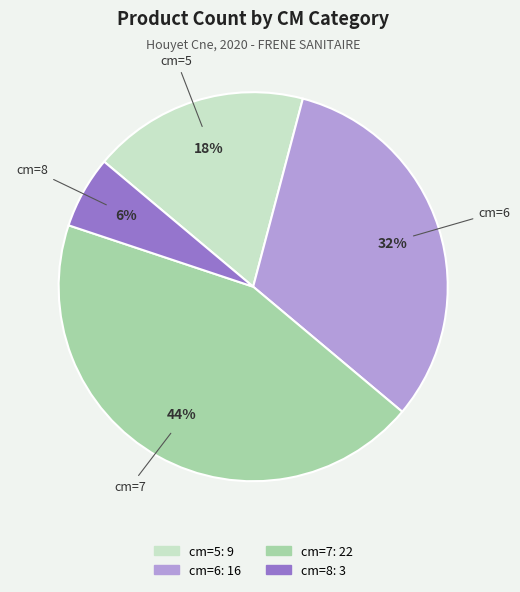

To the nearest percent, what is the difference between the largest and smallest slice percentages?

38%